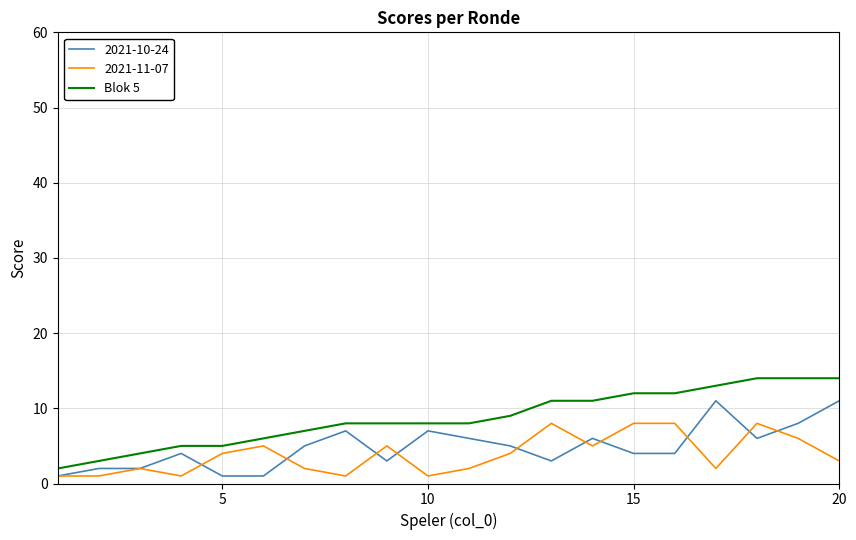

Which series has the largest total across all categories?

Blok 5